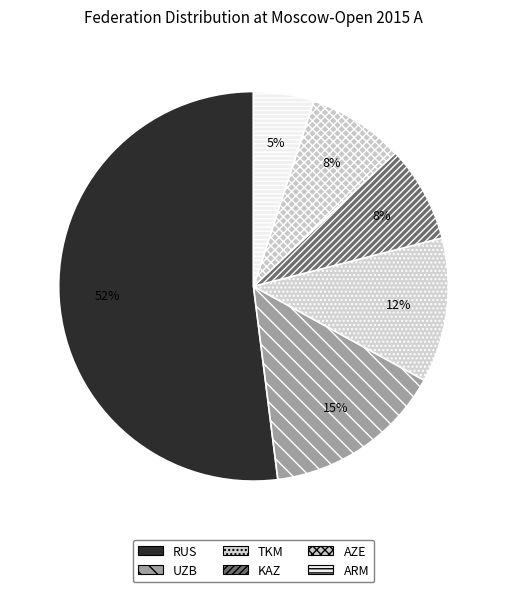

Is there any slice that represents more than half of the pie?

Yes